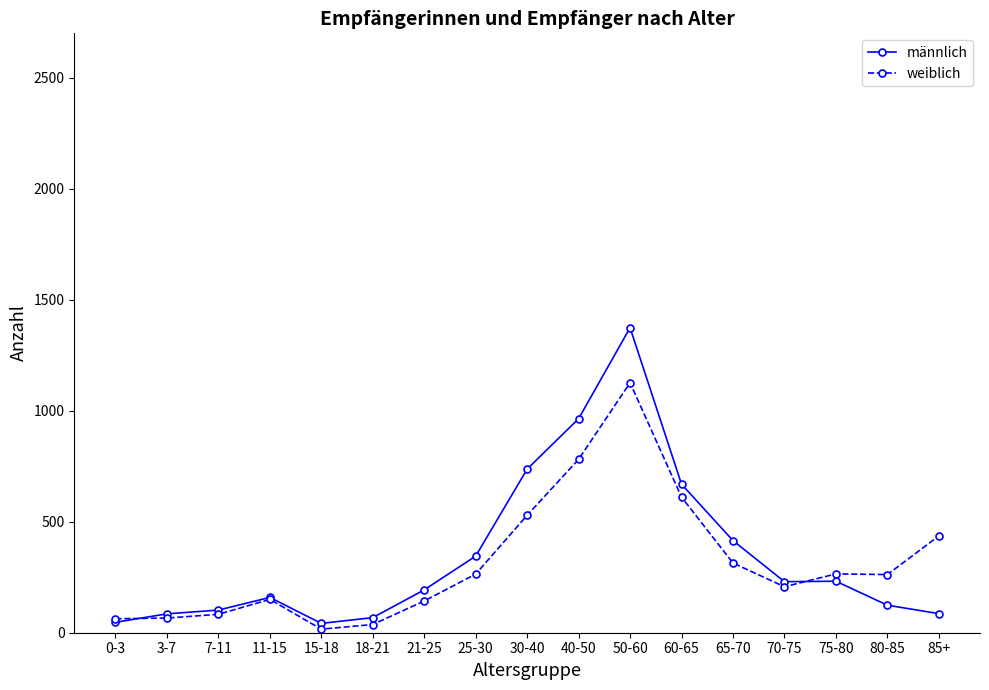

Between 25-30 and 30-40, which series saw the biggest shift?

männlich